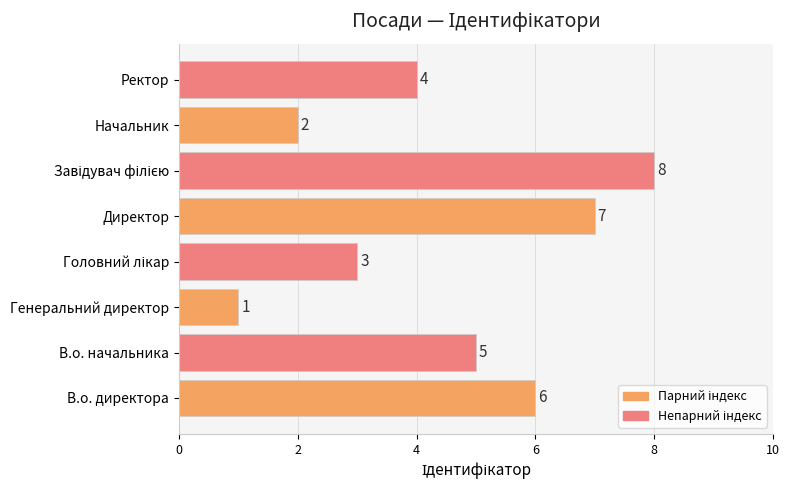

Are the bars grouped side by side (vs. stacked)?

No